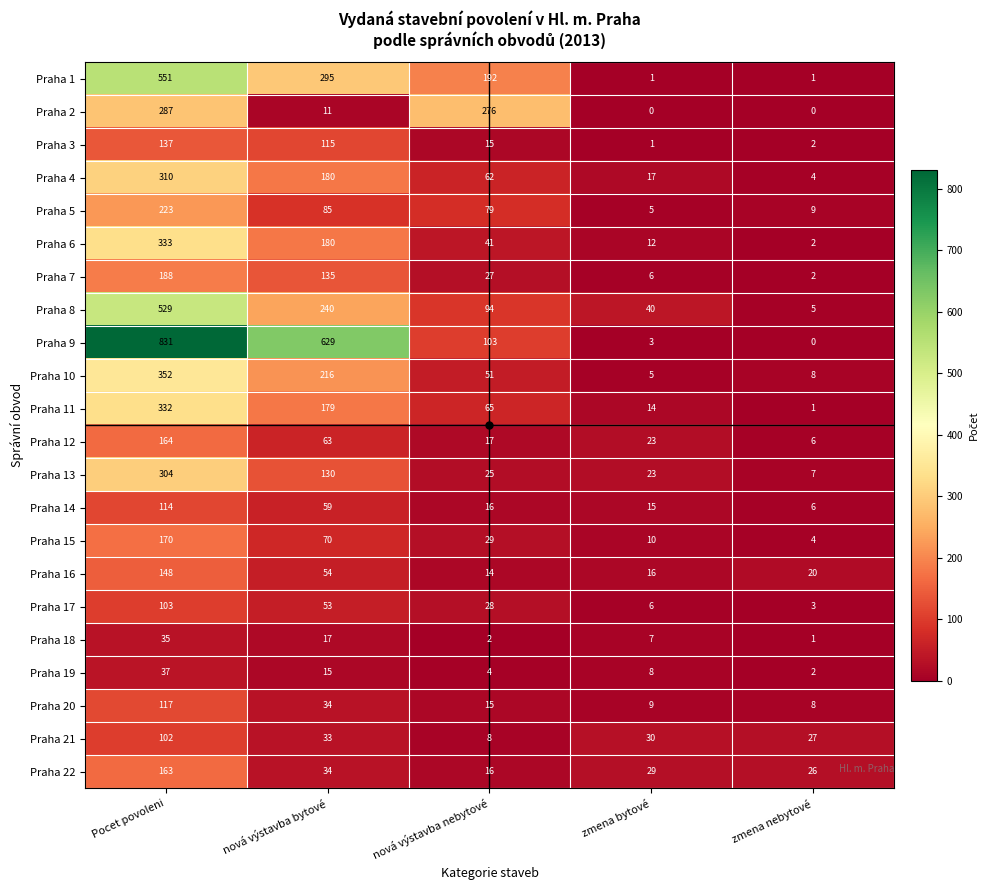

What is the maximum value shown in the chart?

831